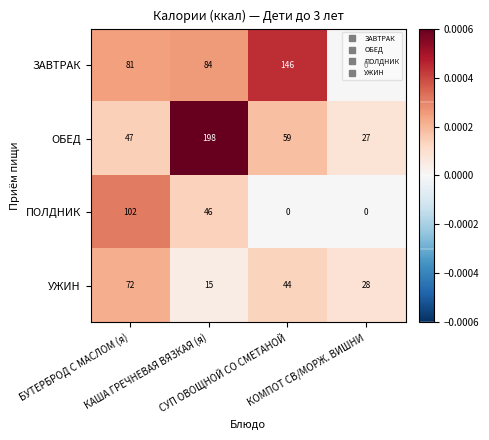

What is the highest value of the ОБЕД series?

198